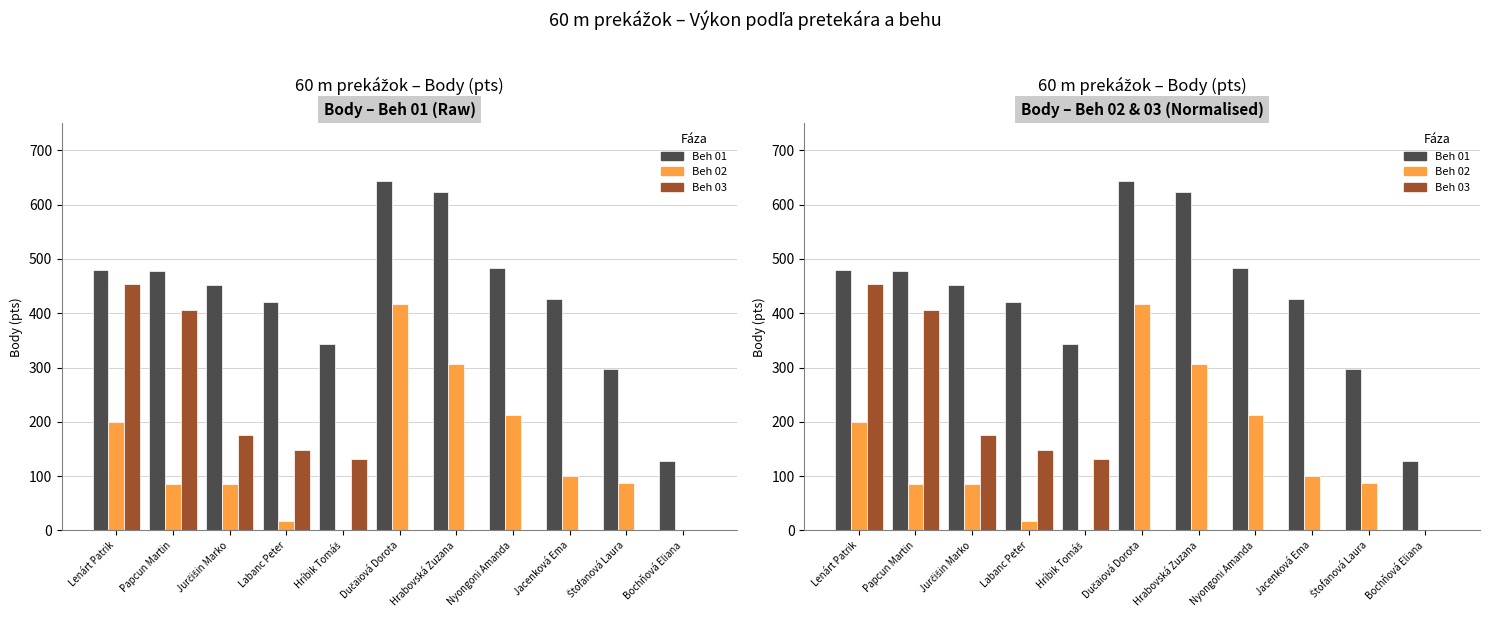

What is the total value across all series at Papcun Martin?

968